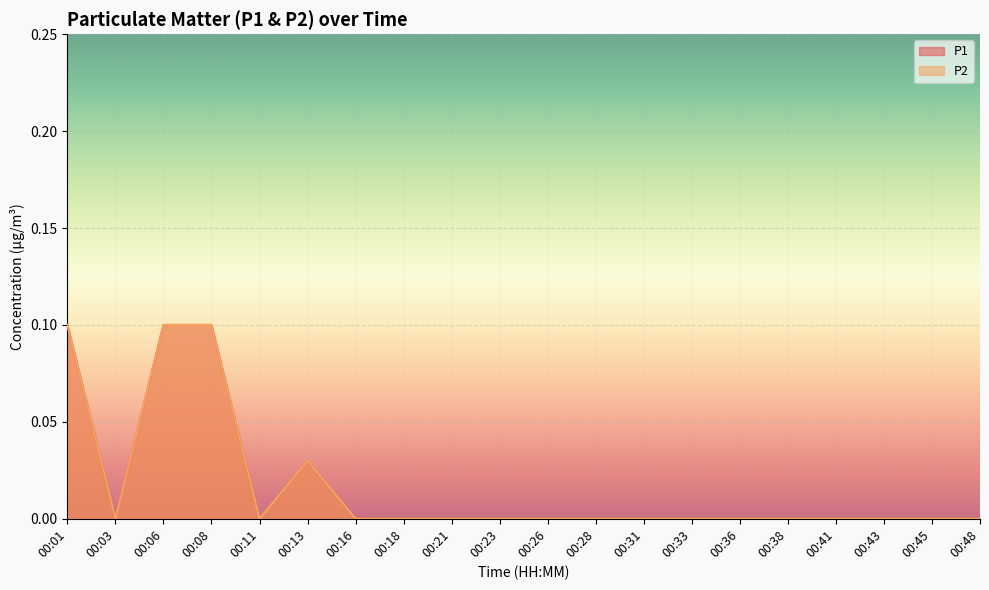

Between 00:11 and 00:45, which is larger?

00:11